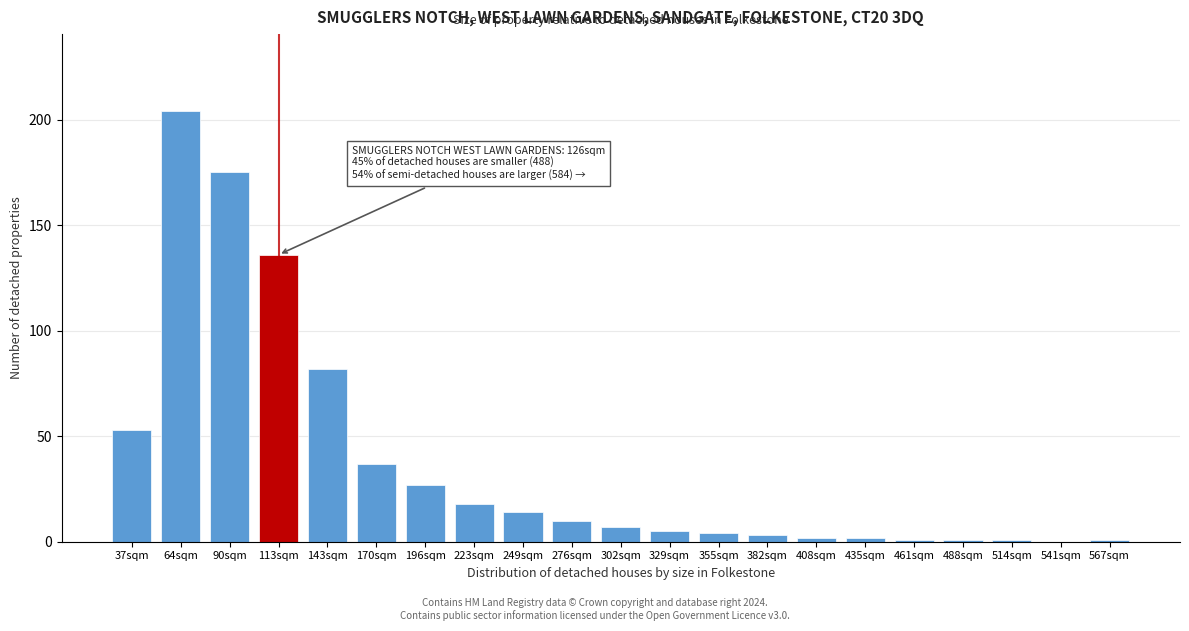

Reading left to right, what are all the values shown in this chart?

37sqm=53	64sqm=204	90sqm=175	113sqm=136	143sqm=82	170sqm=37	196sqm=27	223sqm=18	249sqm=14	276sqm=10	302sqm=7	329sqm=5	355sqm=4	382sqm=3	408sqm=2	435sqm=2	461sqm=1	488sqm=1	514sqm=1	541sqm=0	567sqm=1